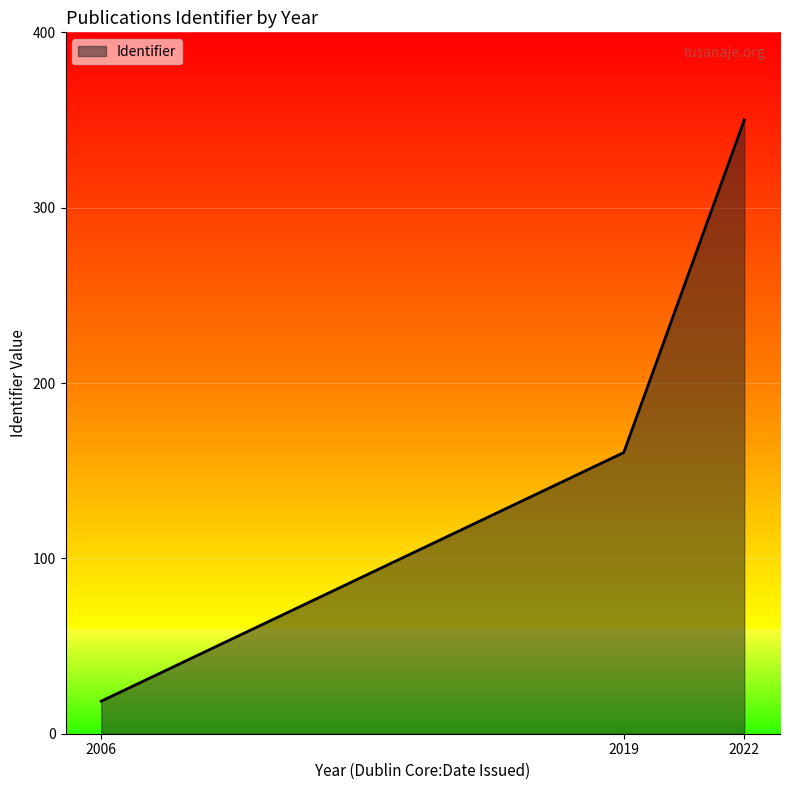

Which category has the highest value across all series?

2022